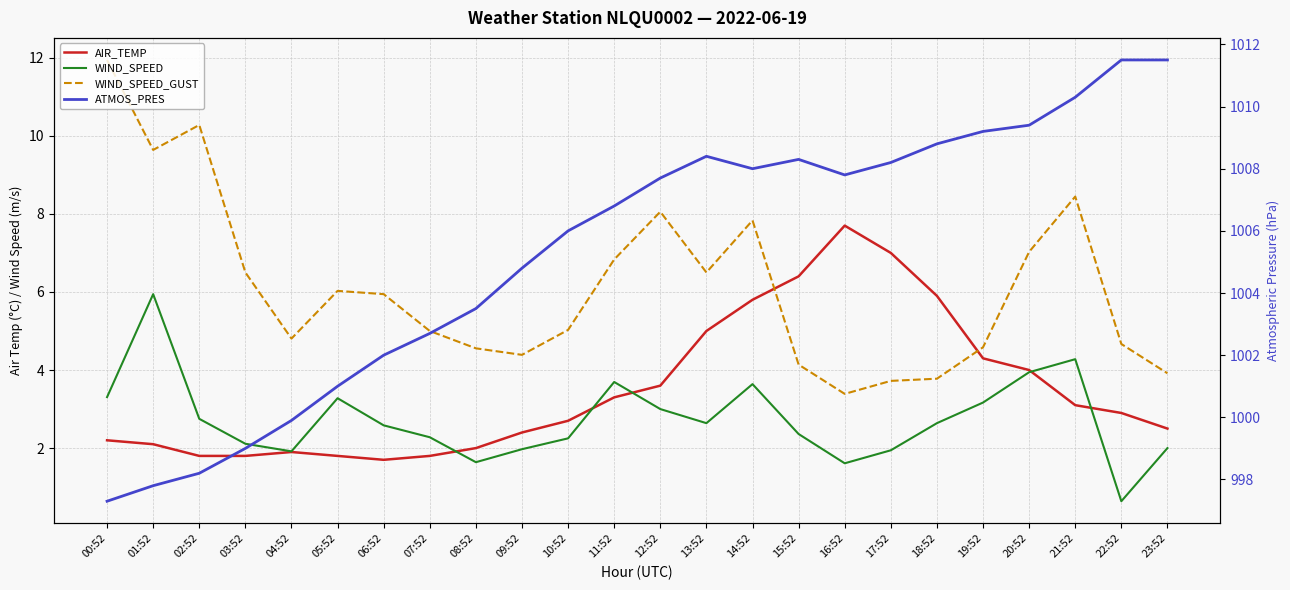

At which category does WIND_SPEED reach its first local peak?

01:52